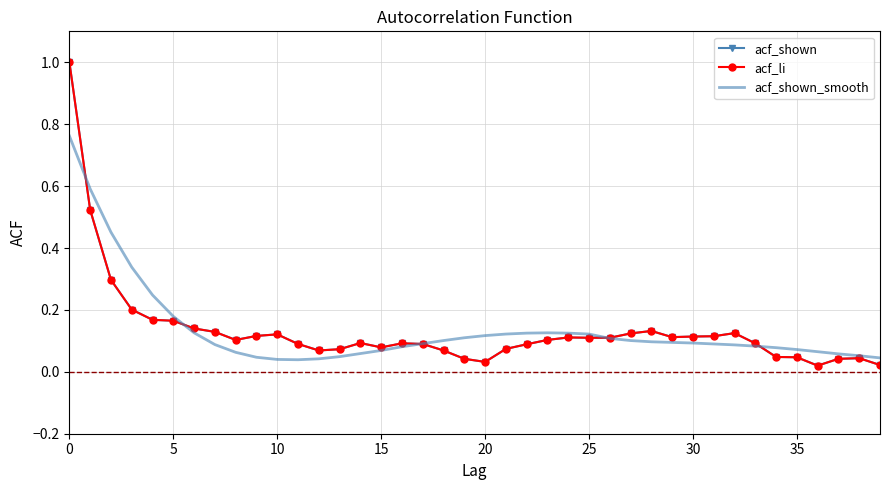

How many distinct data groups are displayed?

3